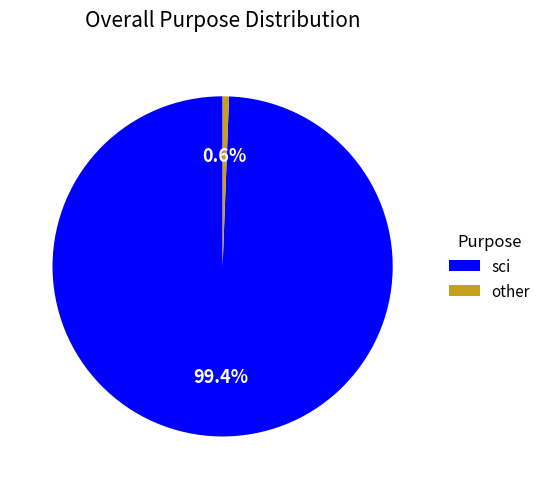

Is there any slice that represents more than half of the pie?

Yes